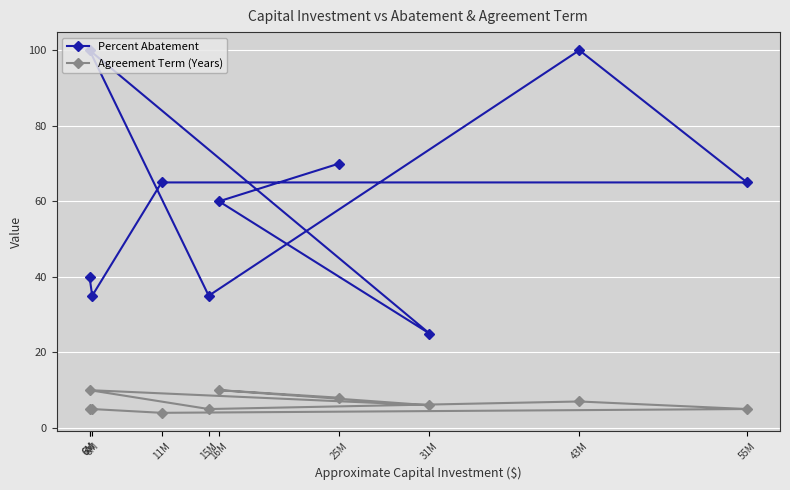

Is it true that Percent Abatement equals 40 at 6M?

True